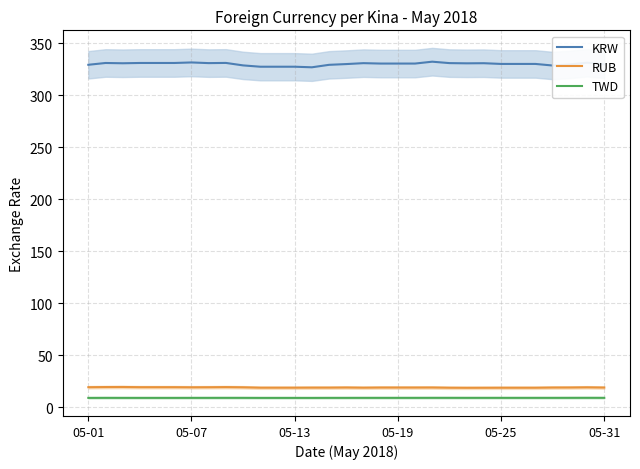

What is the difference between the maximum and second lowest values in the KRW series?

4.8